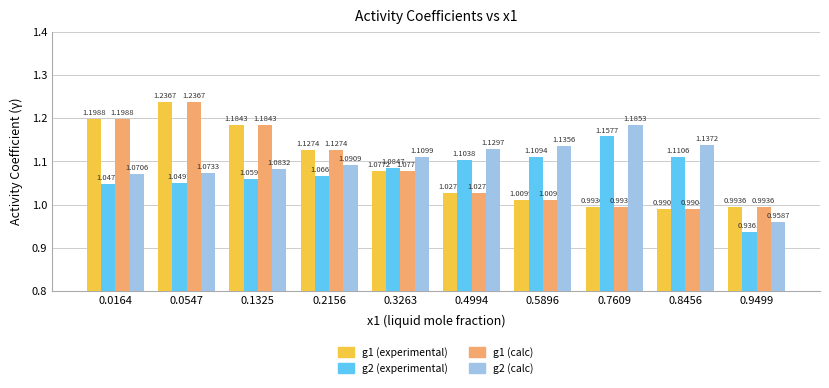

Which category has the lowest value in the g1 (experimental) series?

0.8456